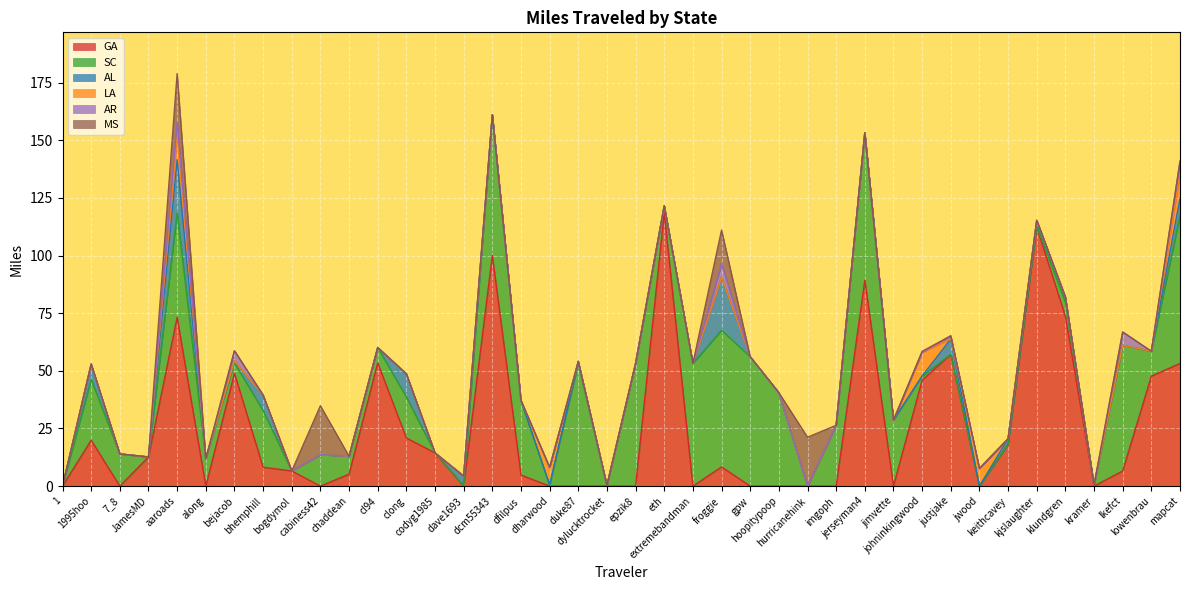

Rank the categories by LA value from highest to lowest.

aaroads, johninkingwood, mapcat, dharwood, jwood, 1, 1995hoo, 7_8, JamesMD, along, bejacob, bhemphill, bogdymol, cabiness42, chaddean, cl94, clong, codyg1985, dave1693, dcm55343, dfilpus, duke87, dylucktrocket, epzik8, eth, extremebandman, froggie, gpw, hoopitypoop, hurricanehink, imgoph, jerseyman4, jimvette, justjake, keithcavey, kjslaughter, klundgren, kramer, lkefct, lowenbrau